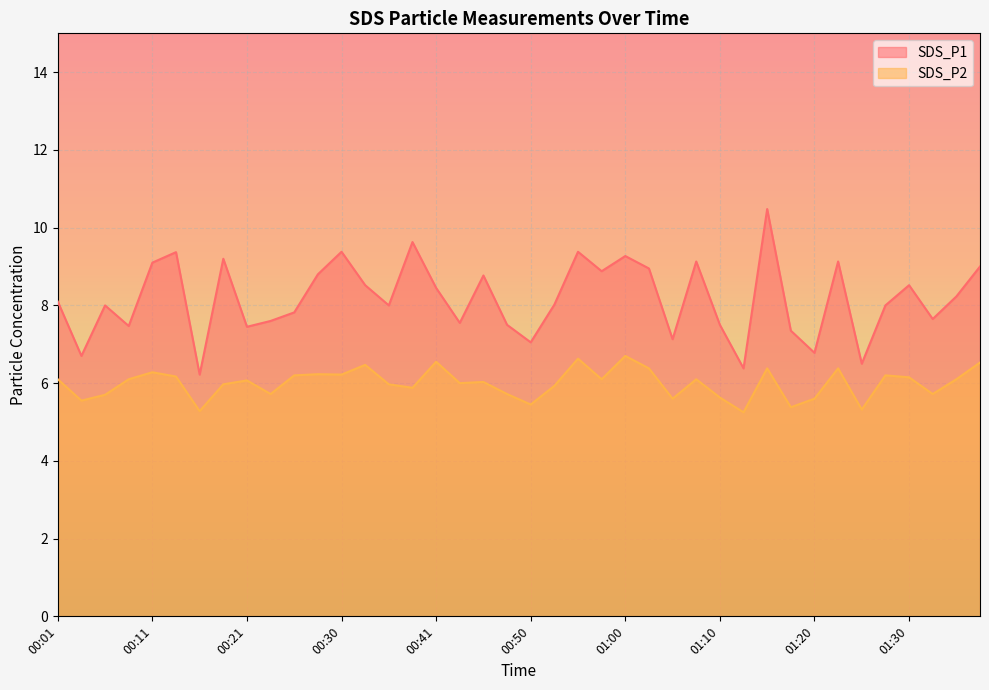

What is the sum of all SDS_P2 values?

239.7